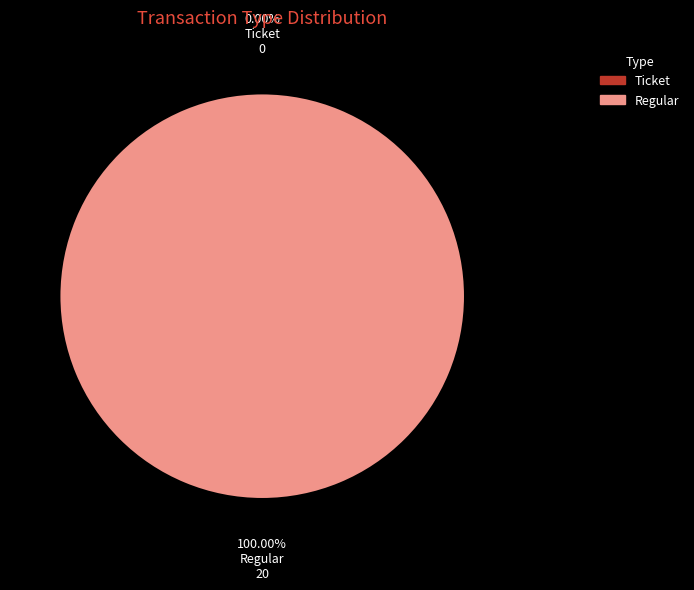

To the nearest percent, what is the difference between the Regular and Ticket slice percentages?

100%